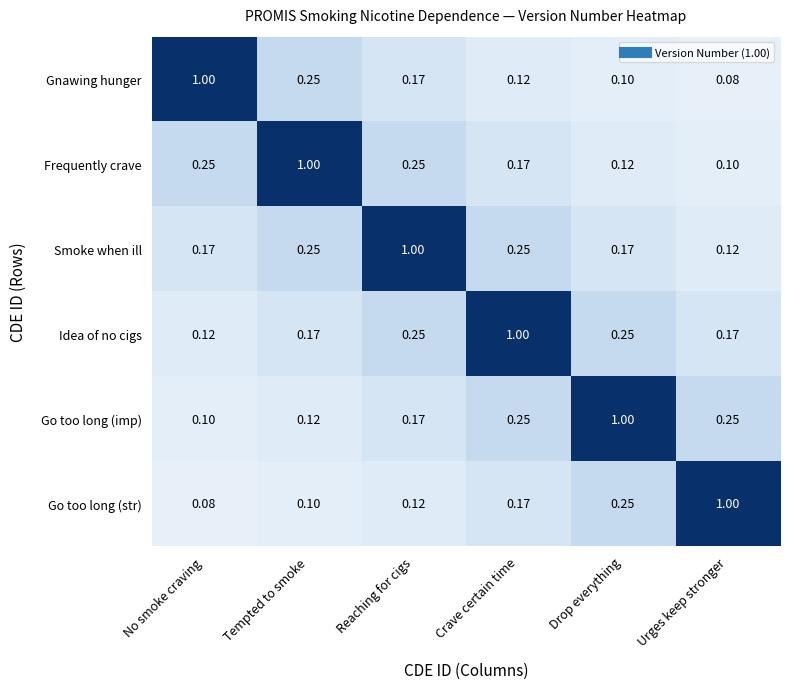

Rank the series at Urges keep stronger from highest to lowest value.

Go too long (str), Go too long (imp), Idea of no cigs, Smoke when ill, Frequently crave, Gnawing hunger